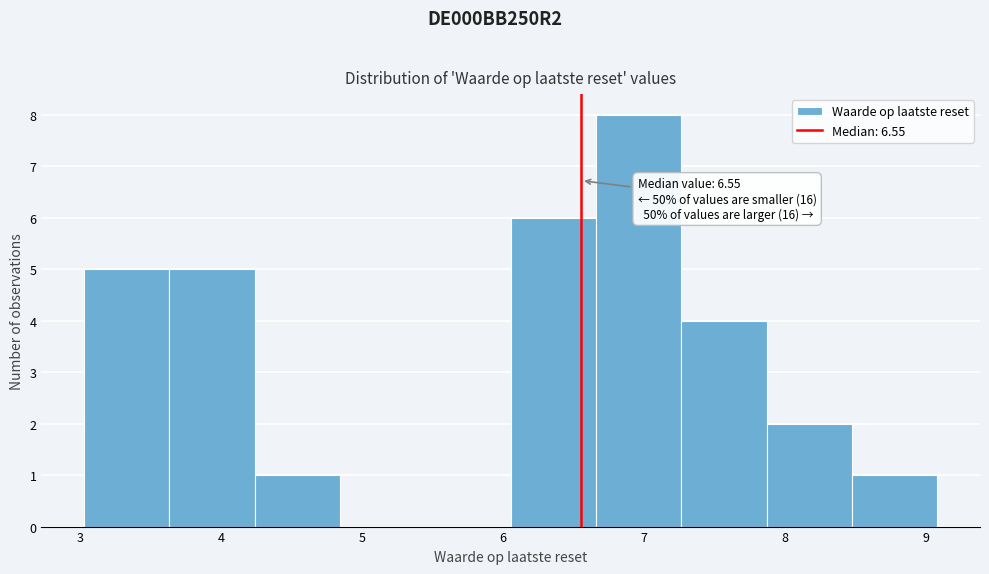

Which range on the x-axis has the tallest bar?

6.7 to 7.3